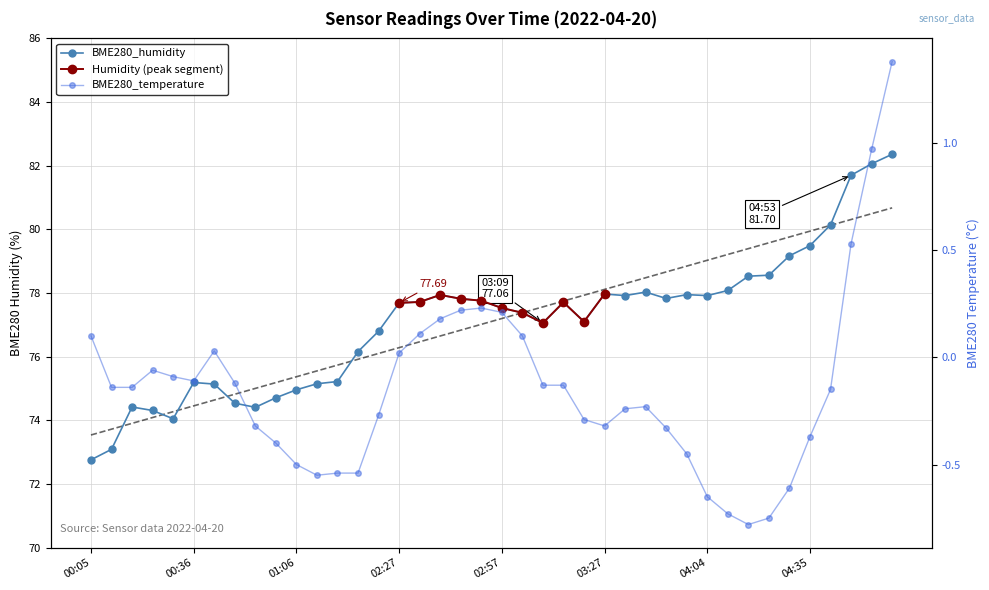

True or false: BME280_temperature and BME280_humidity intersect in this chart.

False